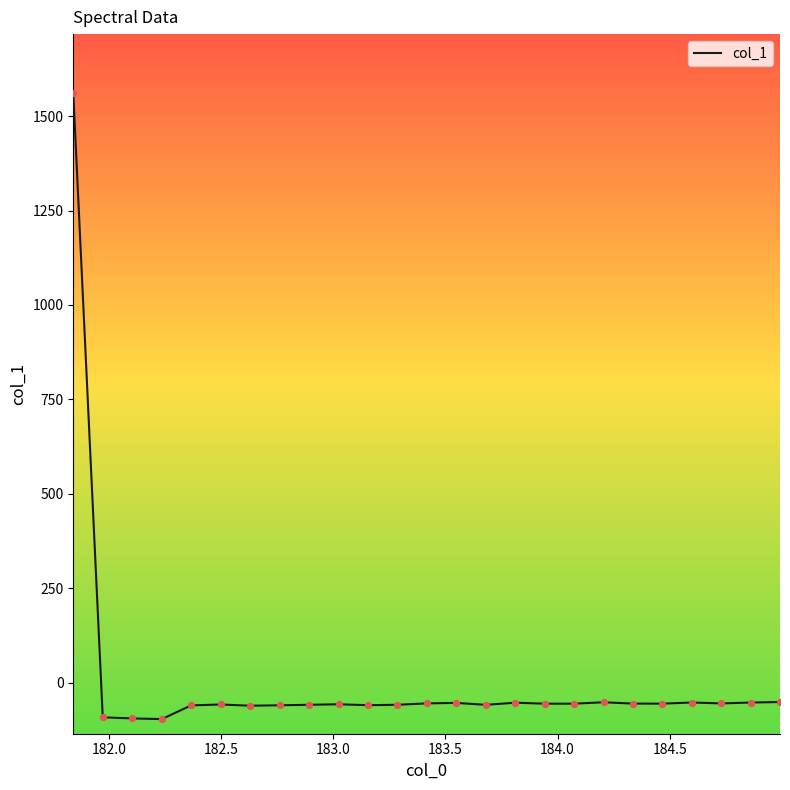

What is the greatest value displayed?

1561.2